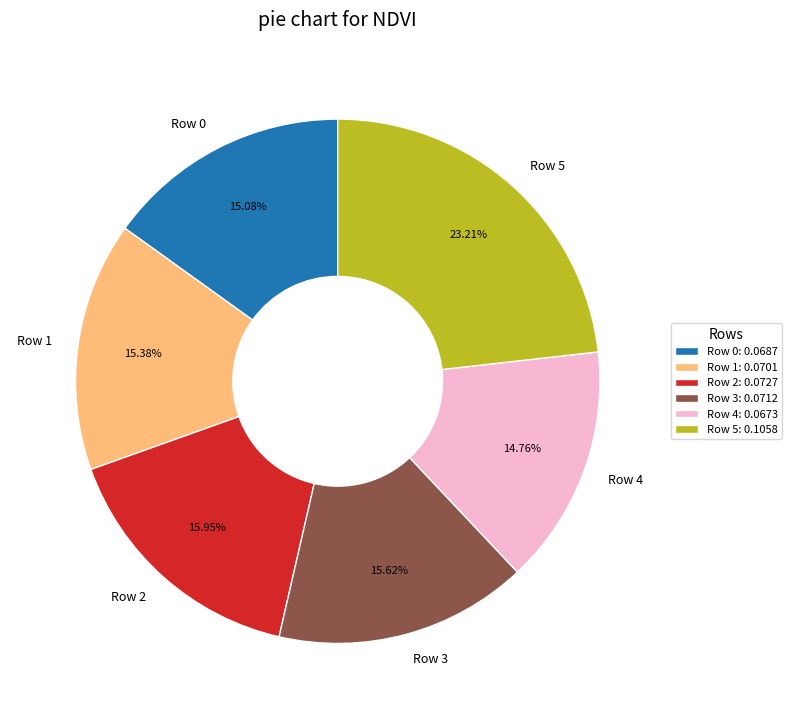

Count the number of slices in the pie.

6